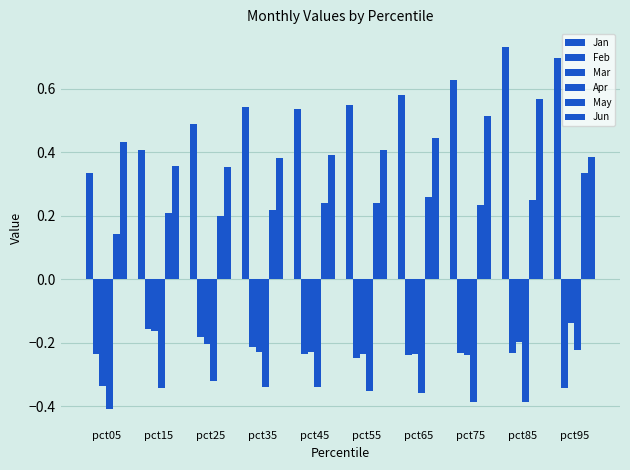

Reading left to right, list all the values displayed in this chart.

Jan: 0.3	0.4	0.5	0.5	0.5	0.5	0.6	0.6	0.7	0.7
Feb: -0.2	-0.2	-0.2	-0.2	-0.2	-0.2	-0.2	-0.2	-0.2	-0.3
Mar: -0.3	-0.2	-0.2	-0.2	-0.2	-0.2	-0.2	-0.2	-0.2	-0.1
Apr: -0.4	-0.3	-0.3	-0.3	-0.3	-0.4	-0.4	-0.4	-0.4	-0.2
May: 0.1	0.2	0.2	0.2	0.2	0.2	0.3	0.2	0.2	0.3
Jun: 0.4	0.4	0.4	0.4	0.4	0.4	0.4	0.5	0.6	0.4